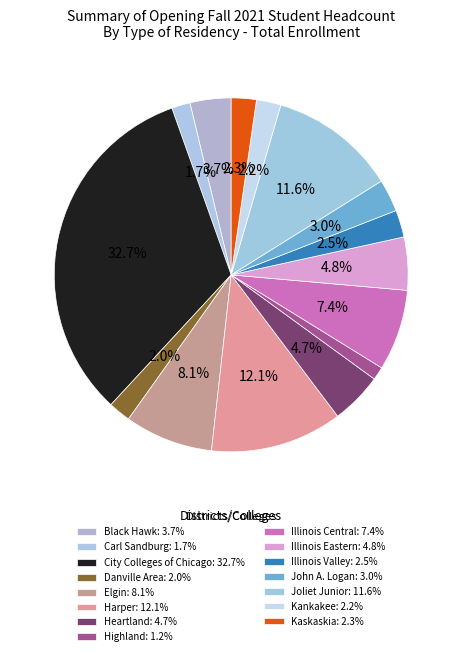

How many slices are in this pie chart?

15